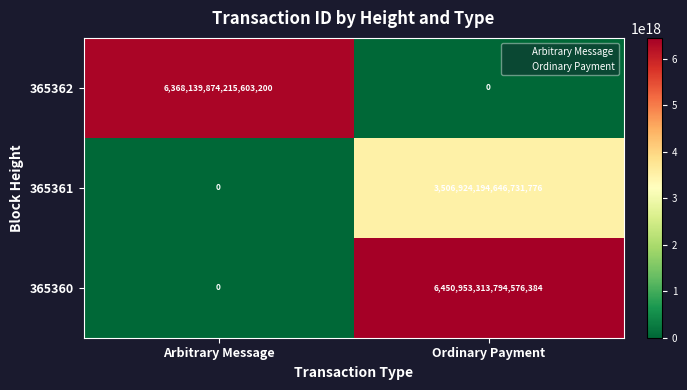

Count the number of categories in the chart.

2